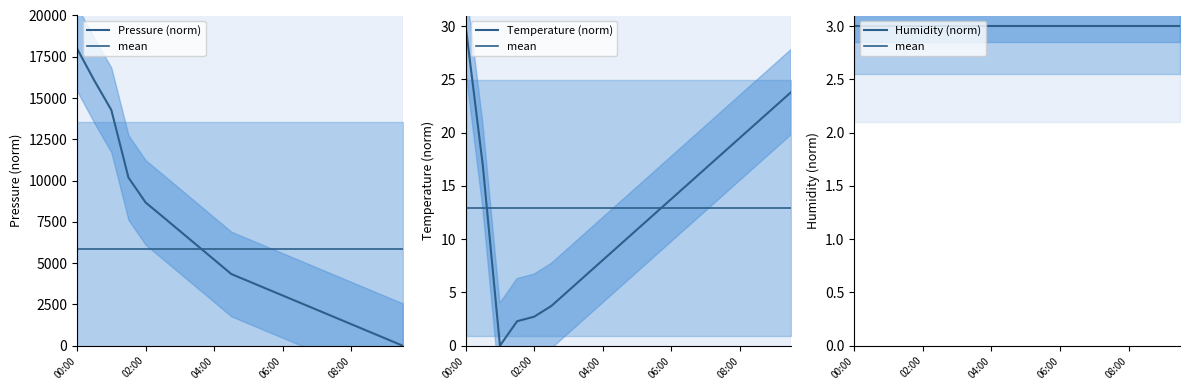

After their last crossing, which series has the higher values: Pressure (norm) or Humidity (norm)?

Humidity (norm)